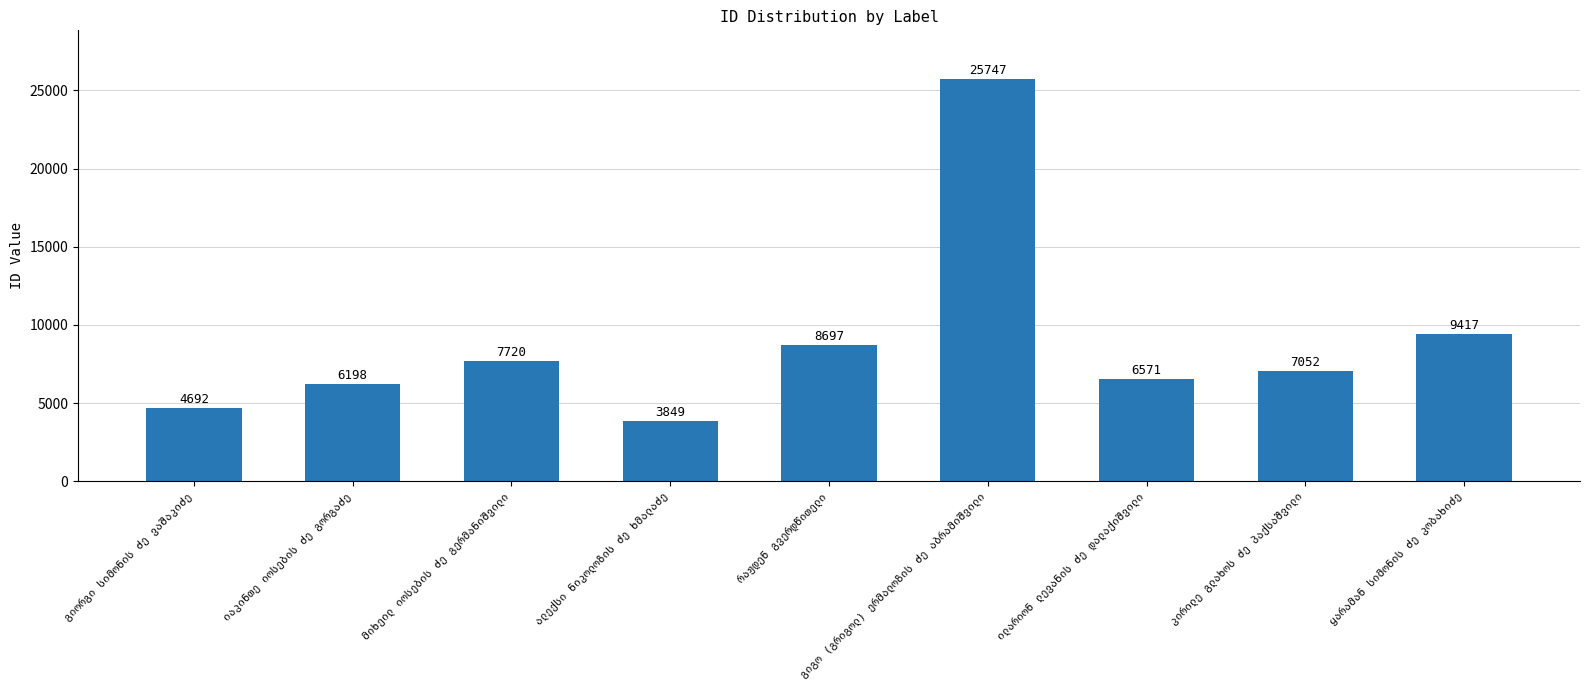

What is the sum of all values?

79943